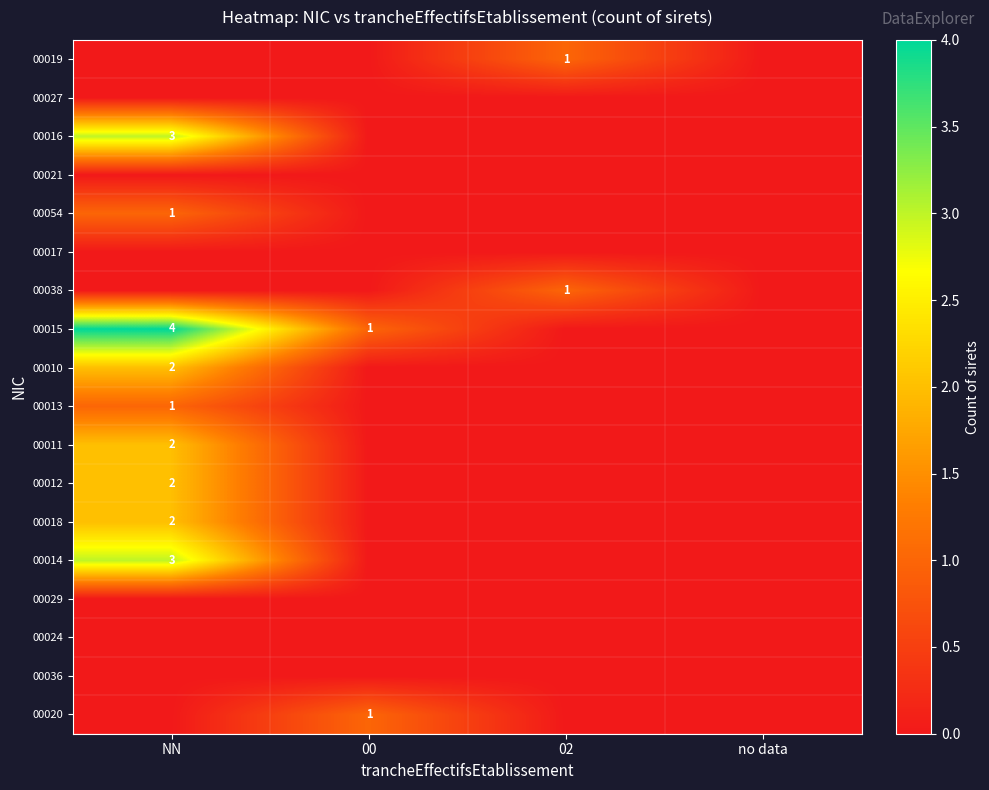

Which has a higher value, 02 or NN?

02